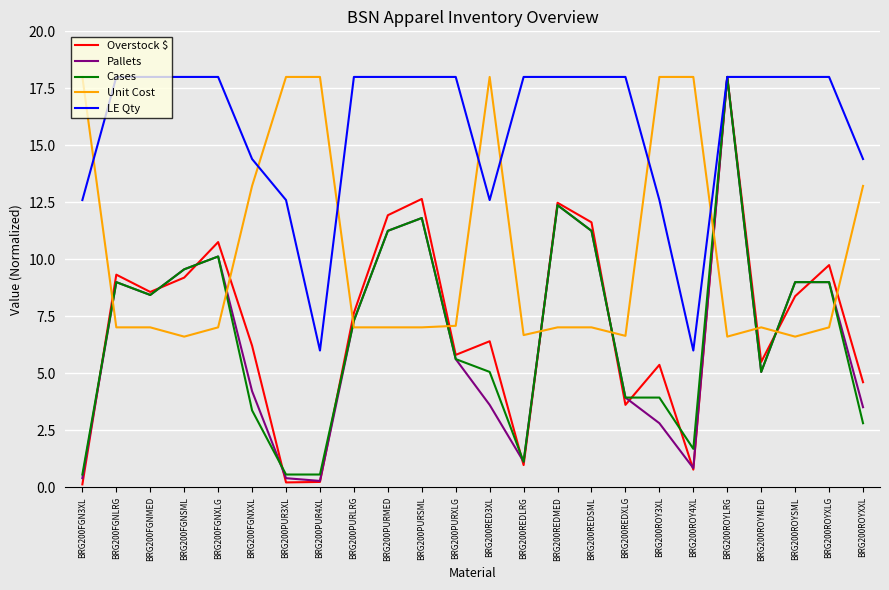

True or false: Unit Cost and Overstock $ cross at least once.

True